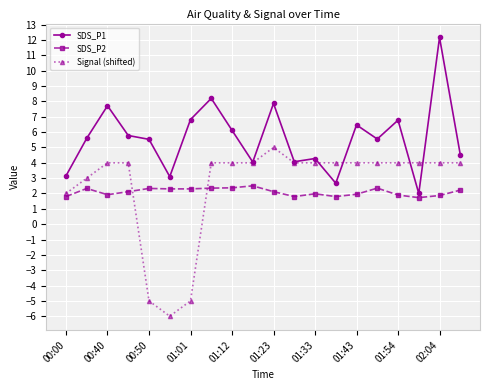

How many lines are shown in the chart?

3